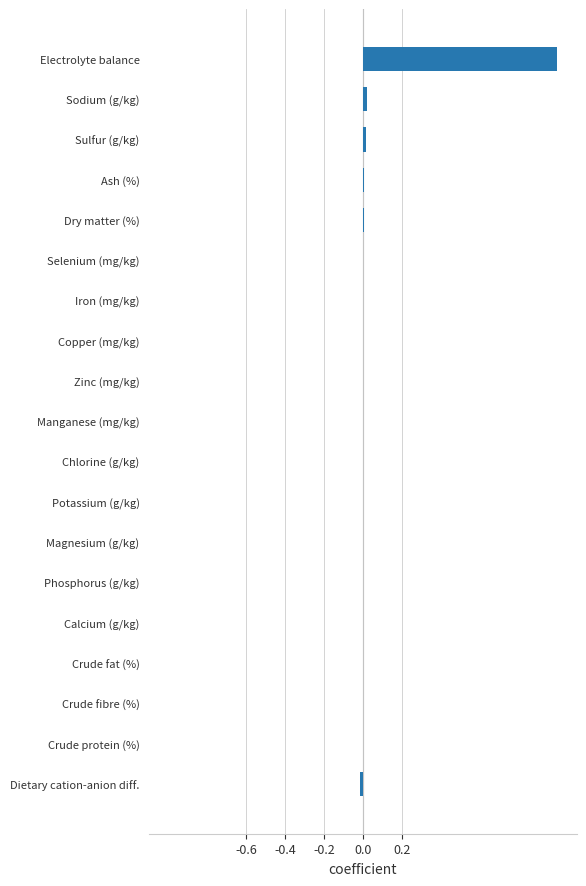

The value at Iron (mg/kg) is 0.4. True or false?

False